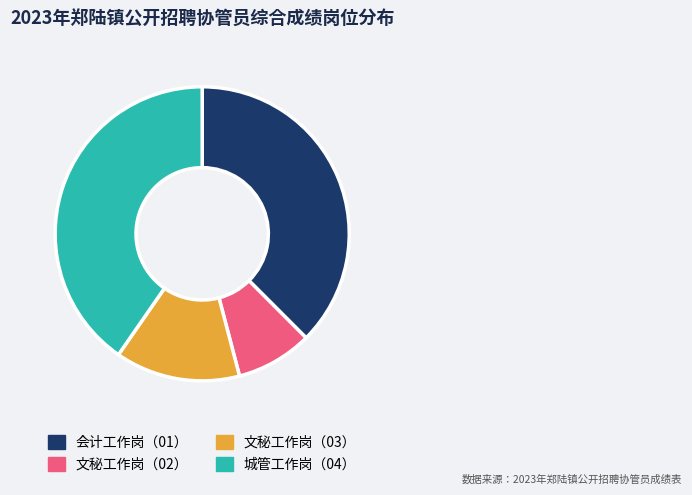

Which slice is the smallest?

文秘工作岗（02）